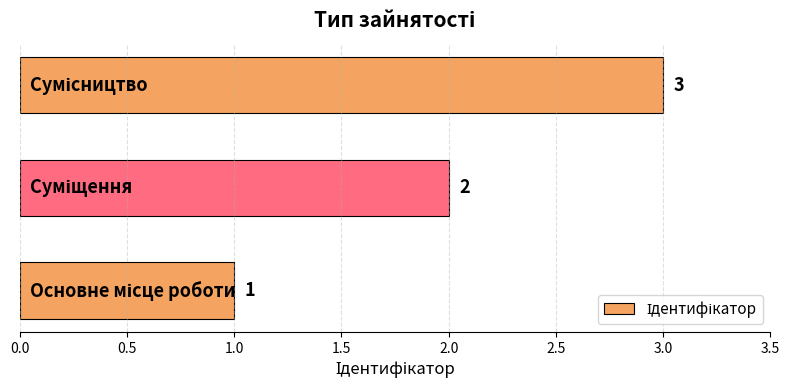

Count the values in the range 1 to 3.

3